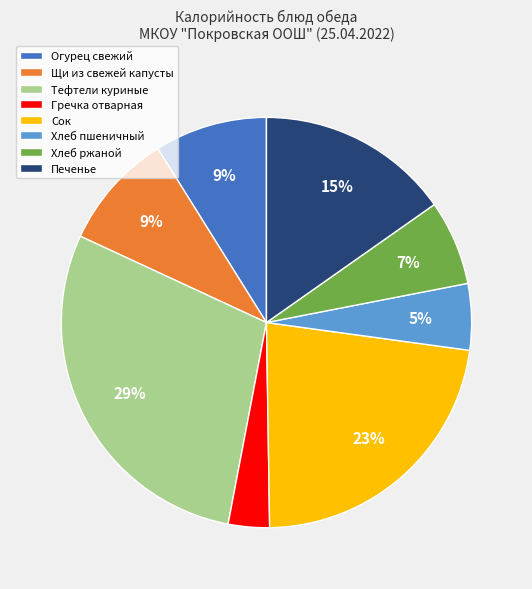

How many segments does this pie chart have?

8